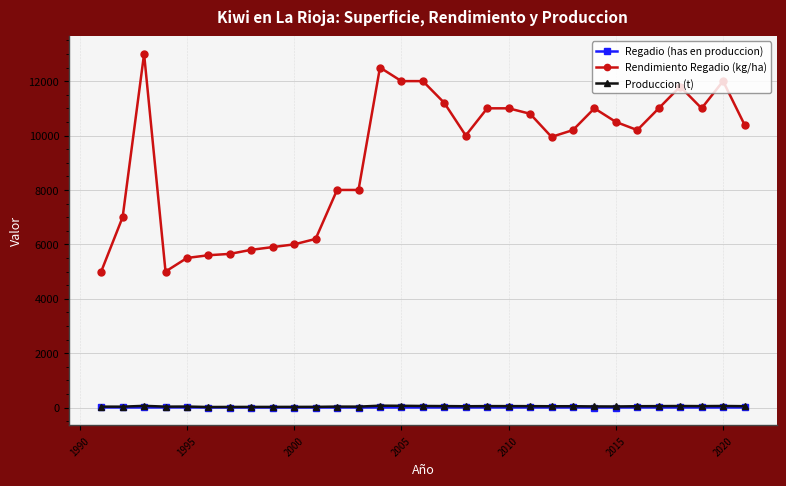

What is the maximum value shown in the chart?

13000